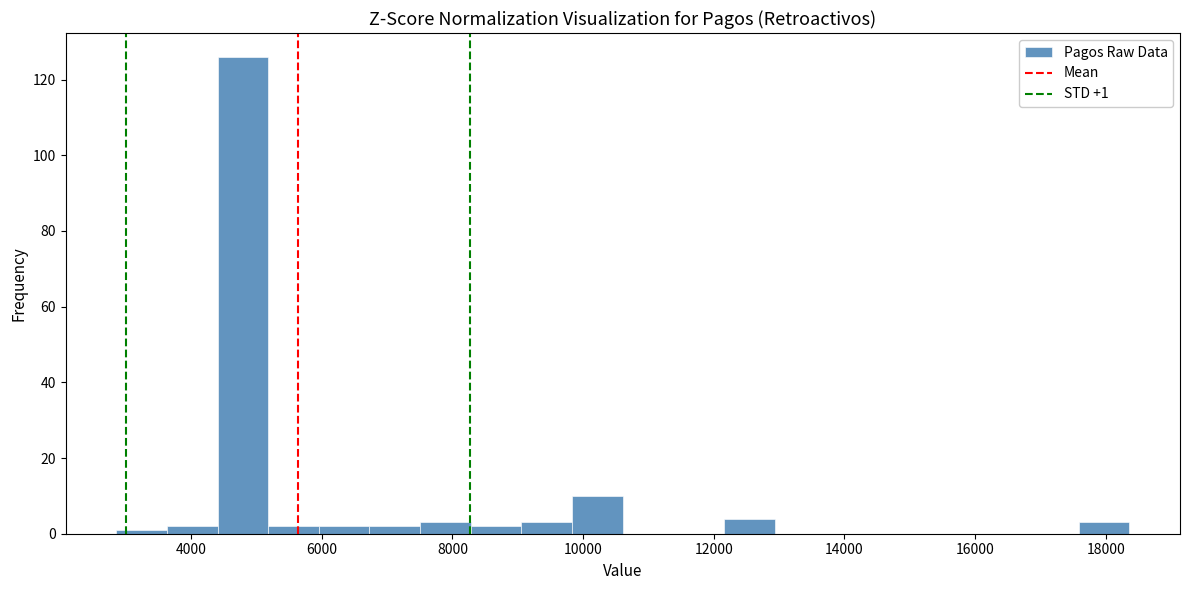

Read against the x-axis, roughly where is the centre of the tallest bar?

4800